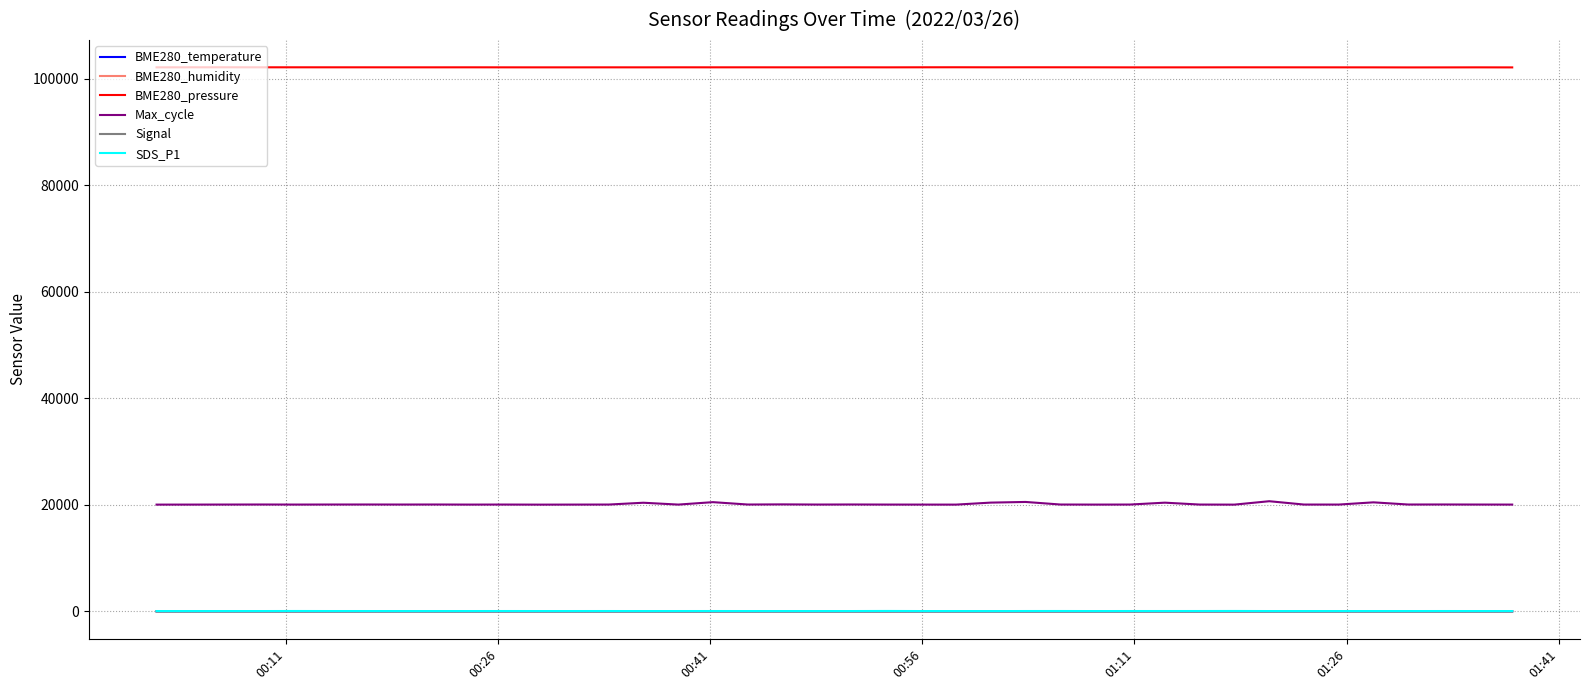

Which series has the widest spread of values?

Max_cycle